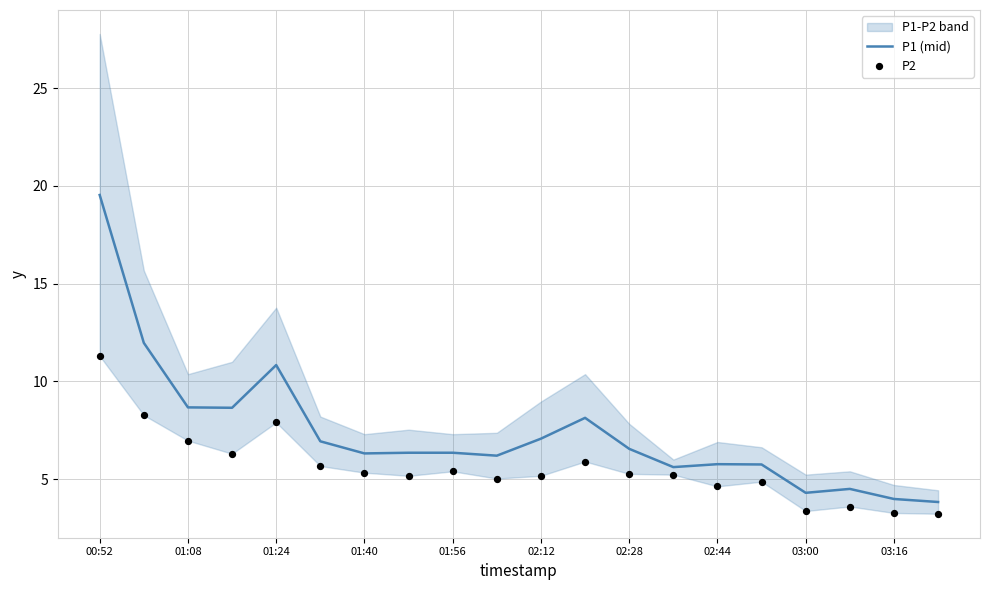

True or false: P1 (mid) has a value of 7.7 at 02:44.

False